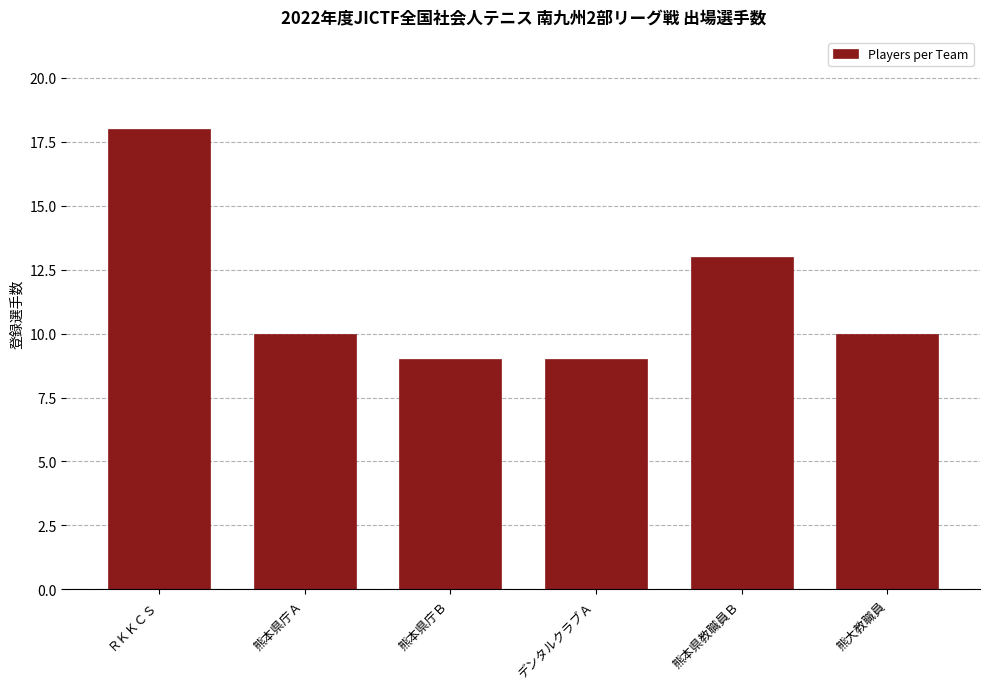

Reading left to right, list all the values displayed in this chart.

18	10	9	9	13	10